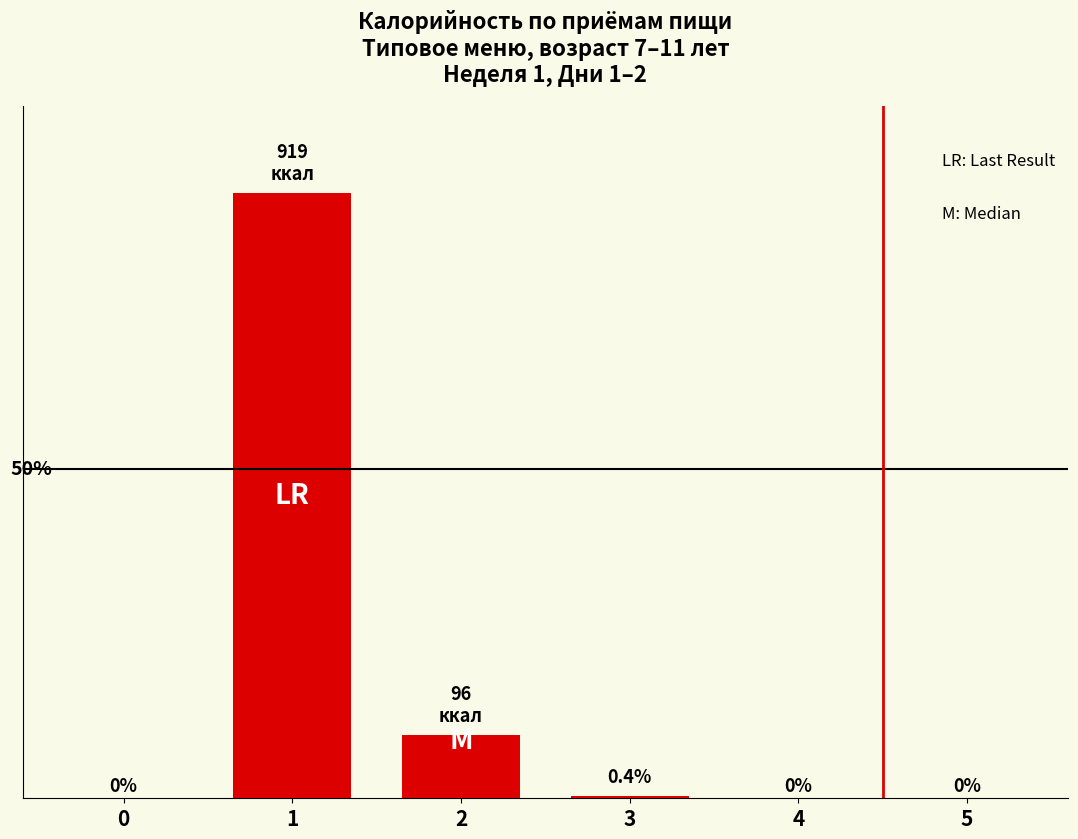

Is it true that the value at 4 is 519?

False